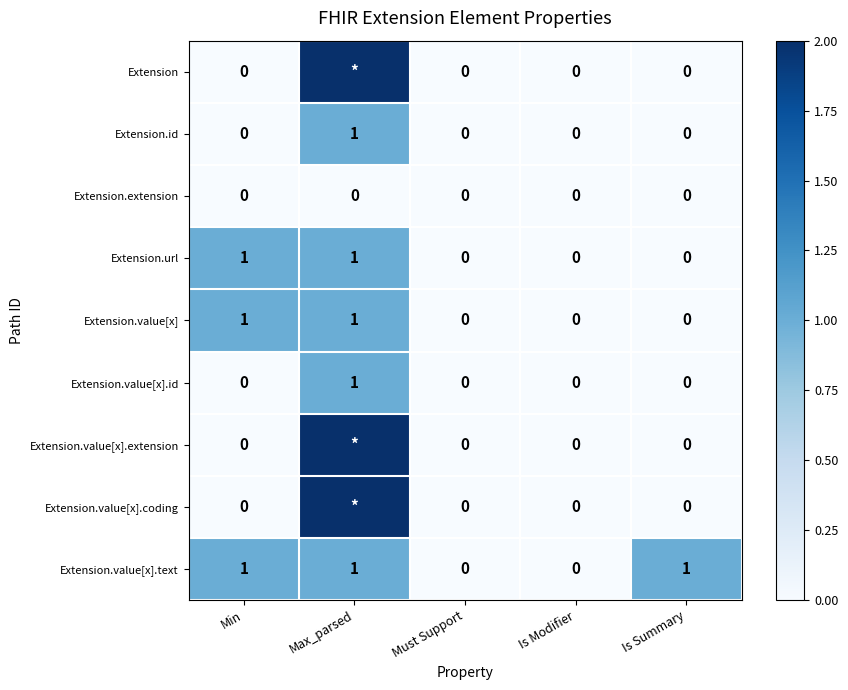

What is the approximate value of Extension.id at Max_parsed?

1